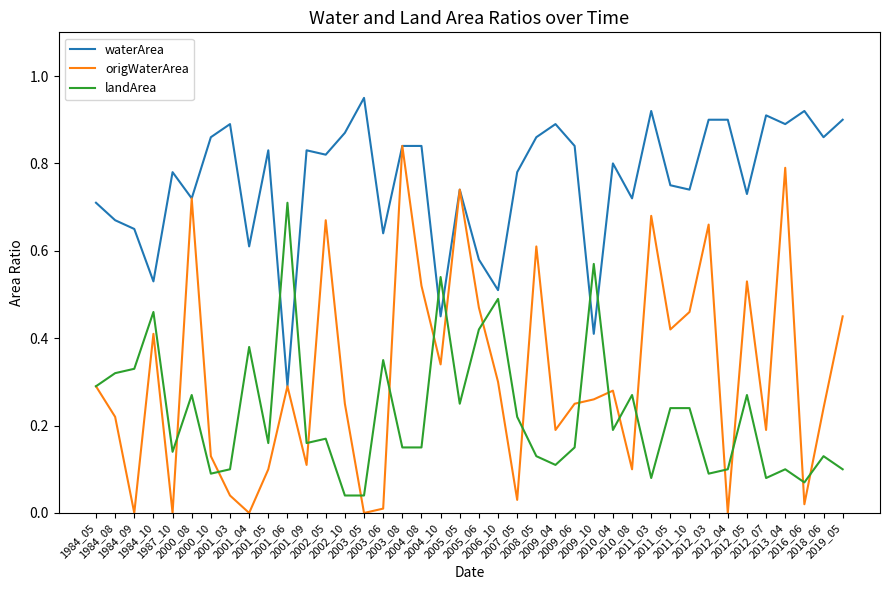

True or false: waterArea and landArea cross at least once.

True